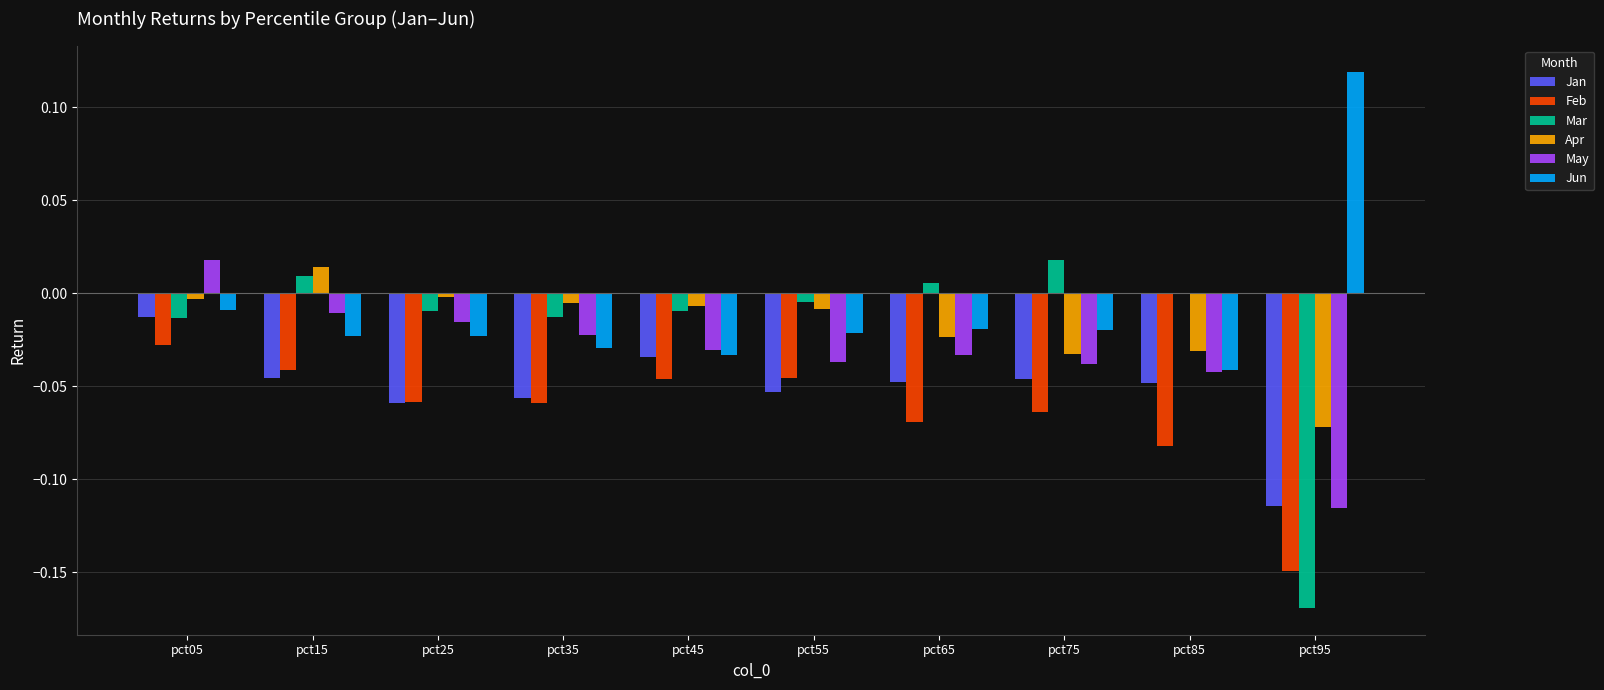

At which label does Jun reach its peak?

pct95